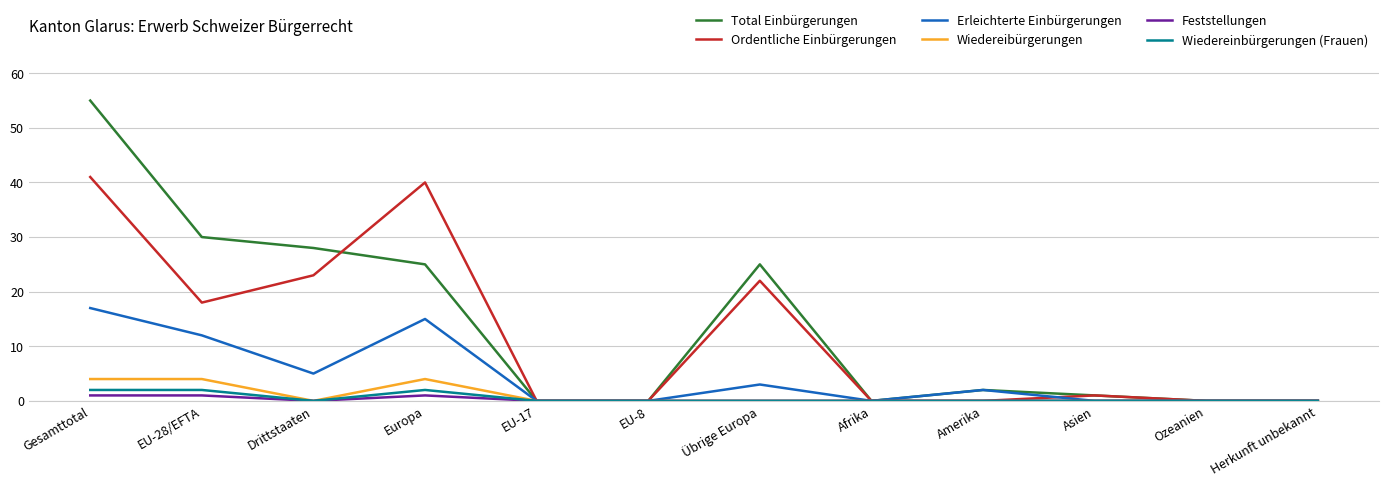

What is the difference between the maximum and second lowest values in the Wiedereinbürgerungen (Frauen) series?

2